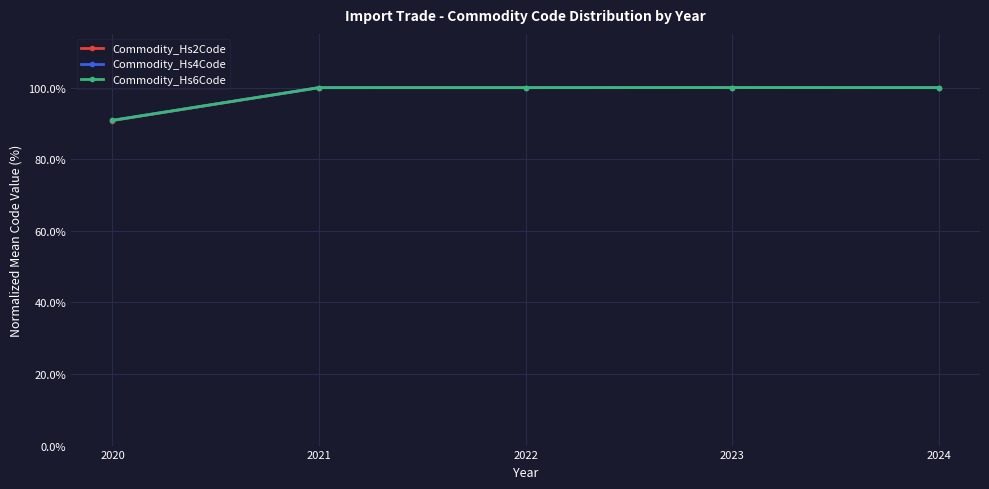

What is the difference between the maximum and minimum values in the Commodity_Hs6Code series?

9.1